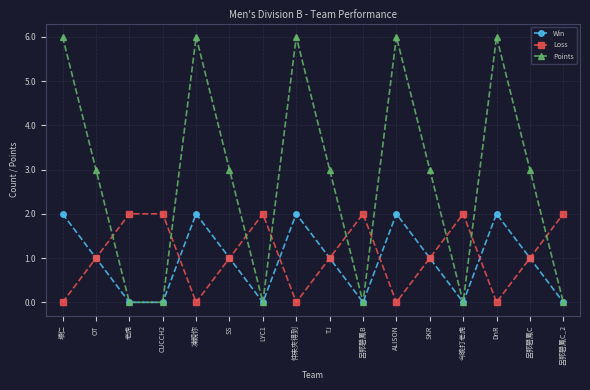

What is the maximum value shown in the chart?

6